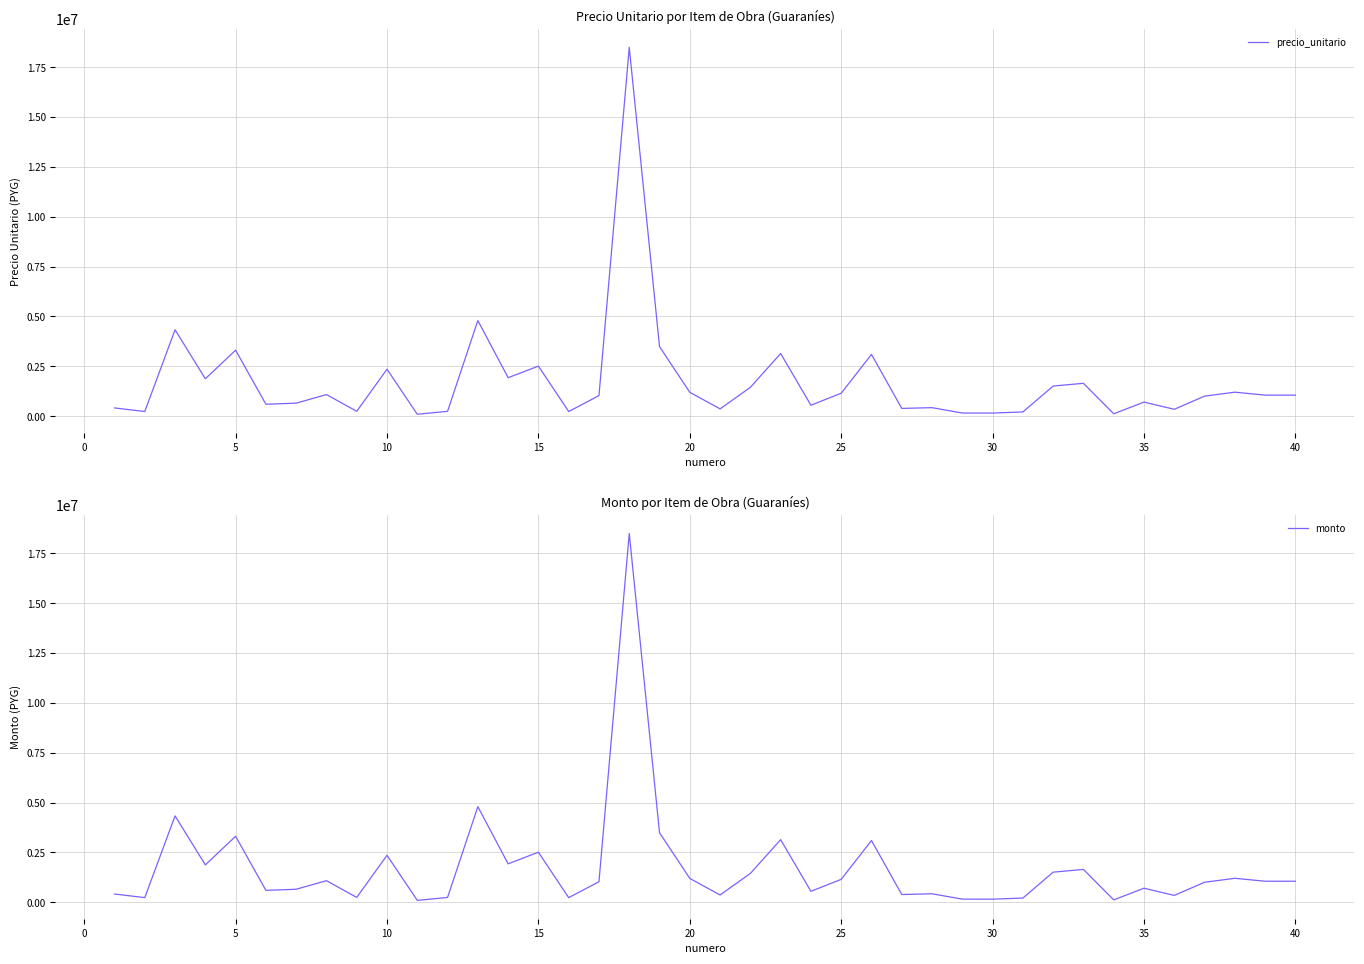

What is the highest value of the monto series?

18489150